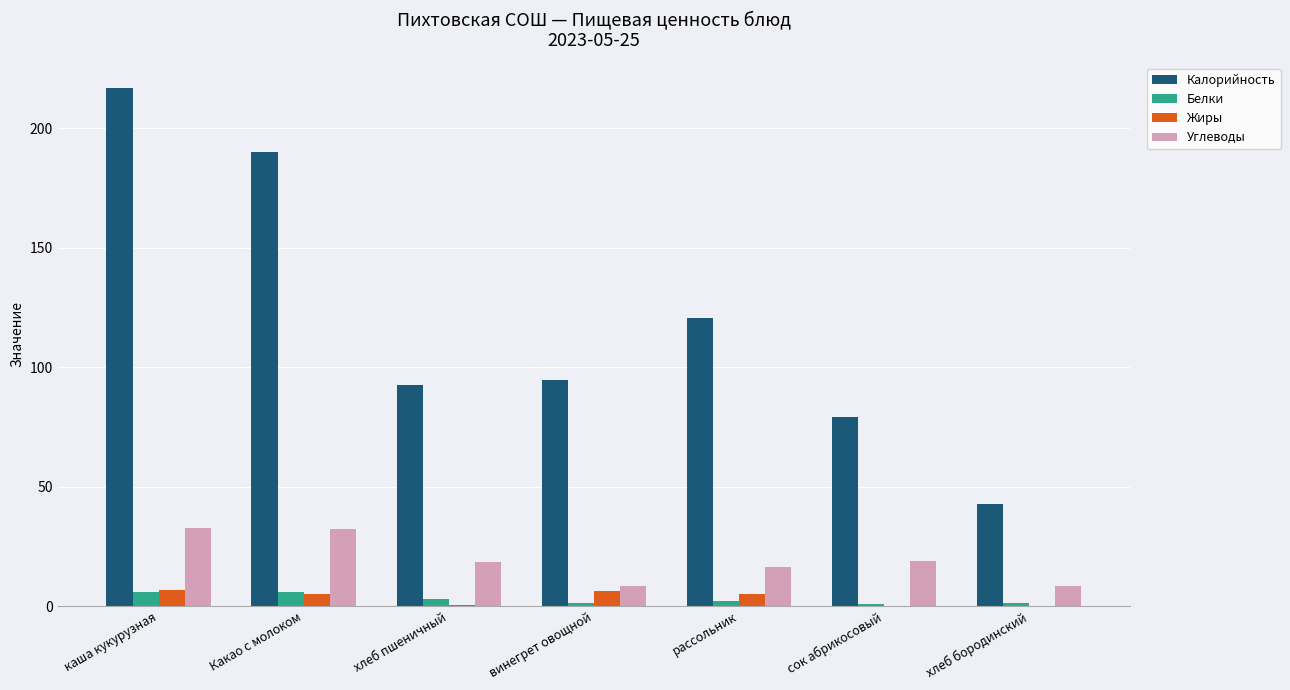

What is the sum of all Калорийность values?

836.7